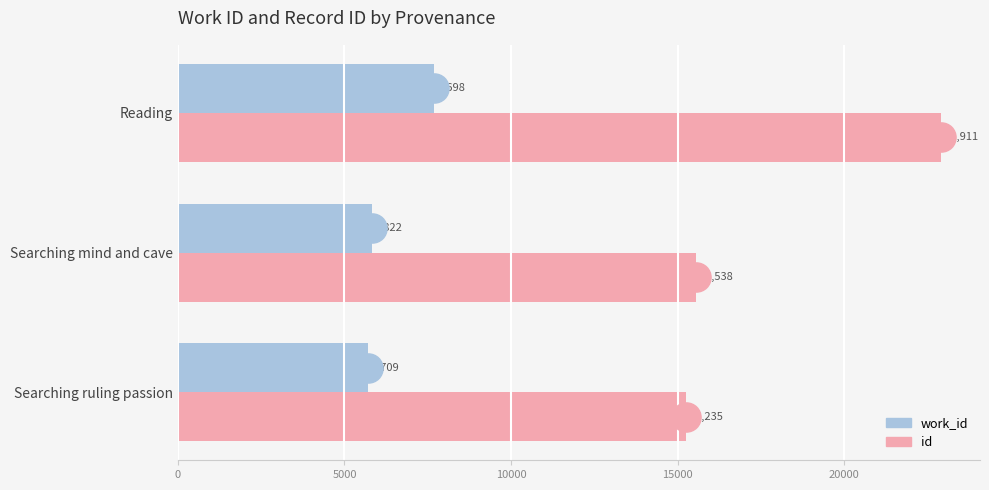

At which category is the sum across all series the highest?

Reading